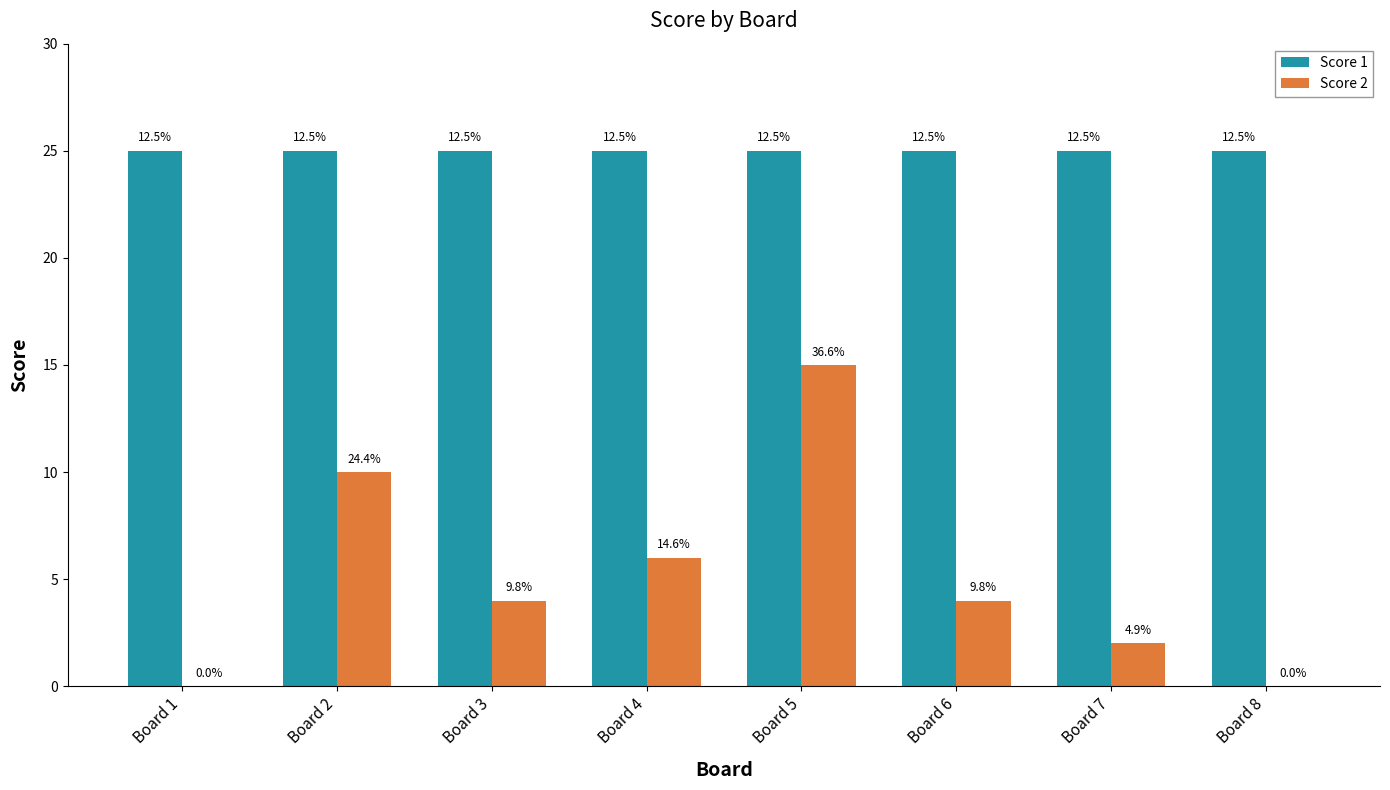

Are the bars grouped side by side (vs. stacked)?

Yes